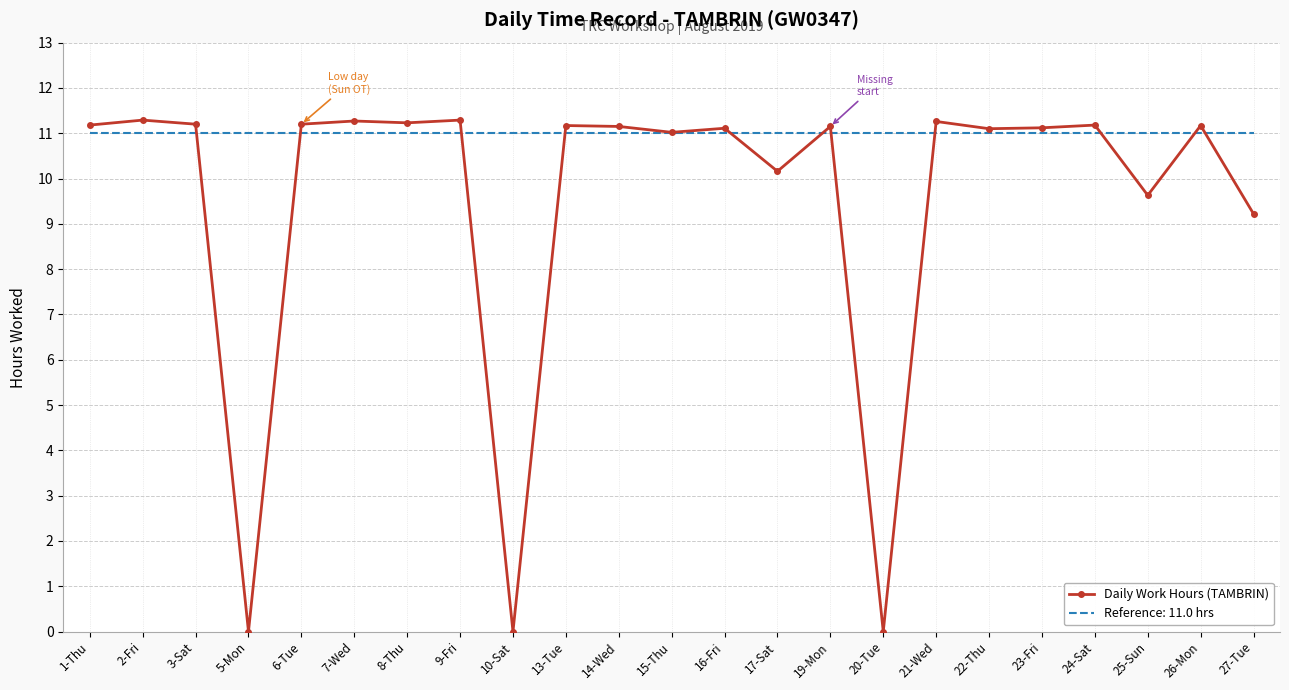

What position from the left is 17-Sat?

14